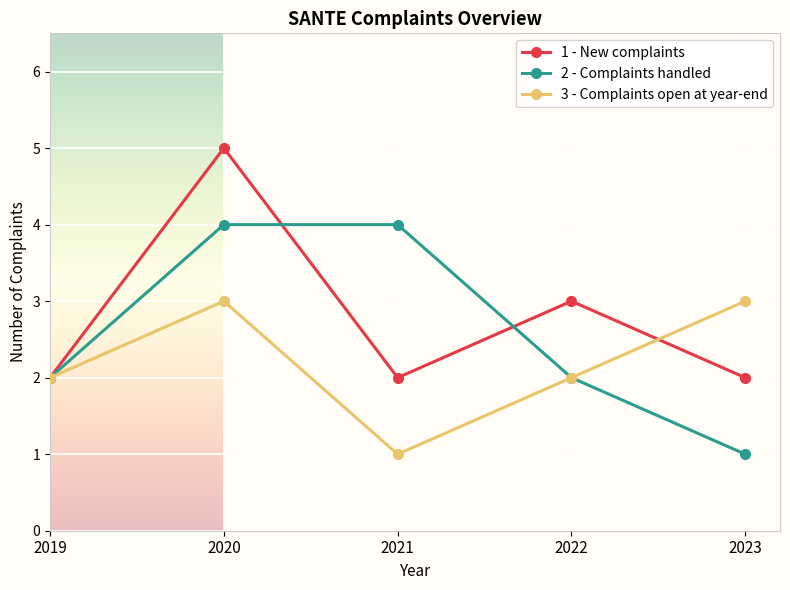

What is the value of the 3 - Complaints open at year-end point at the 5th from the left?

3